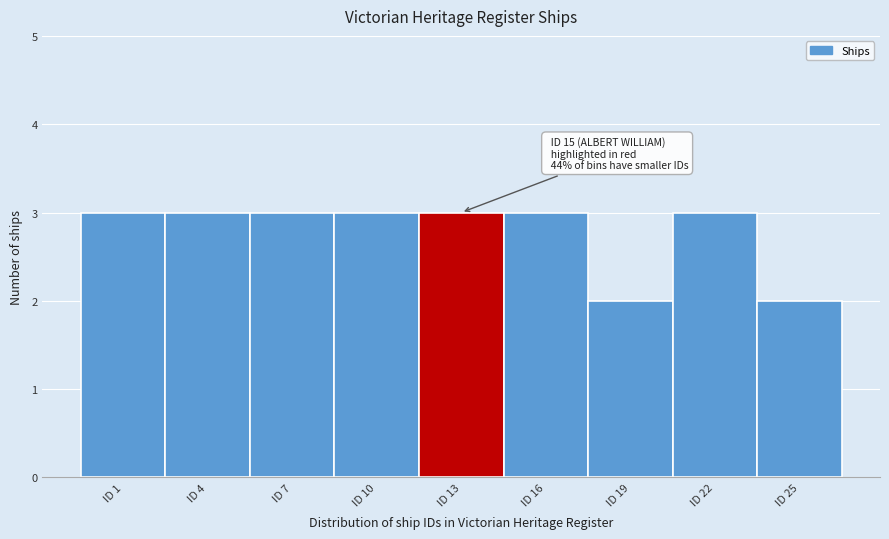

Reading right to left, list all the values displayed in this chart.

ID 25=2	ID 22=3	ID 19=2	ID 16=3	ID 13=3	ID 10=3	ID 7=3	ID 4=3	ID 1=3